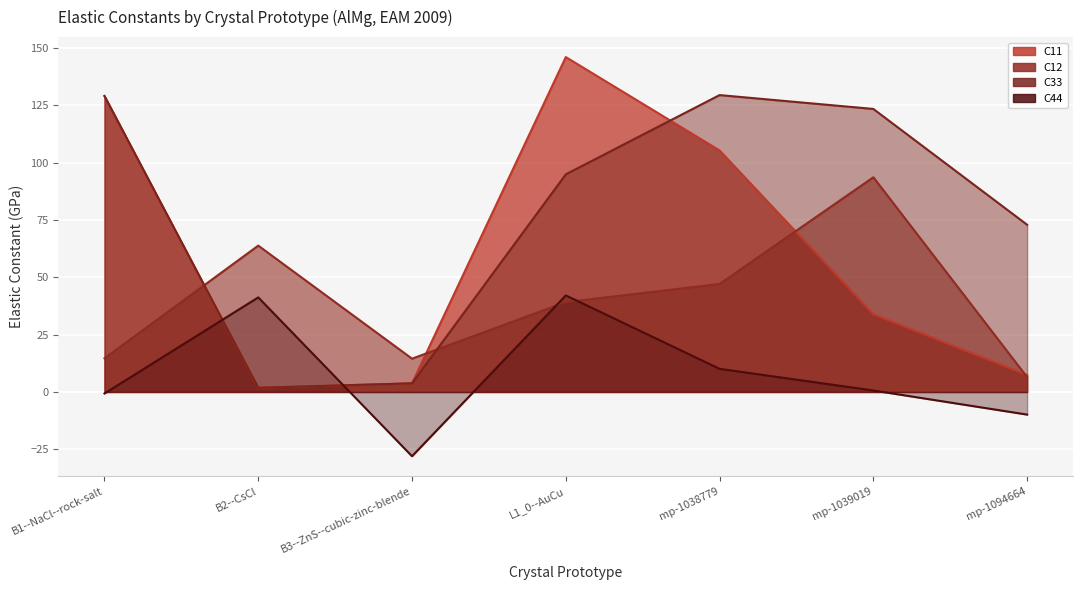

Which category has the lowest value across all series?

B3--ZnS--cubic-zinc-blende